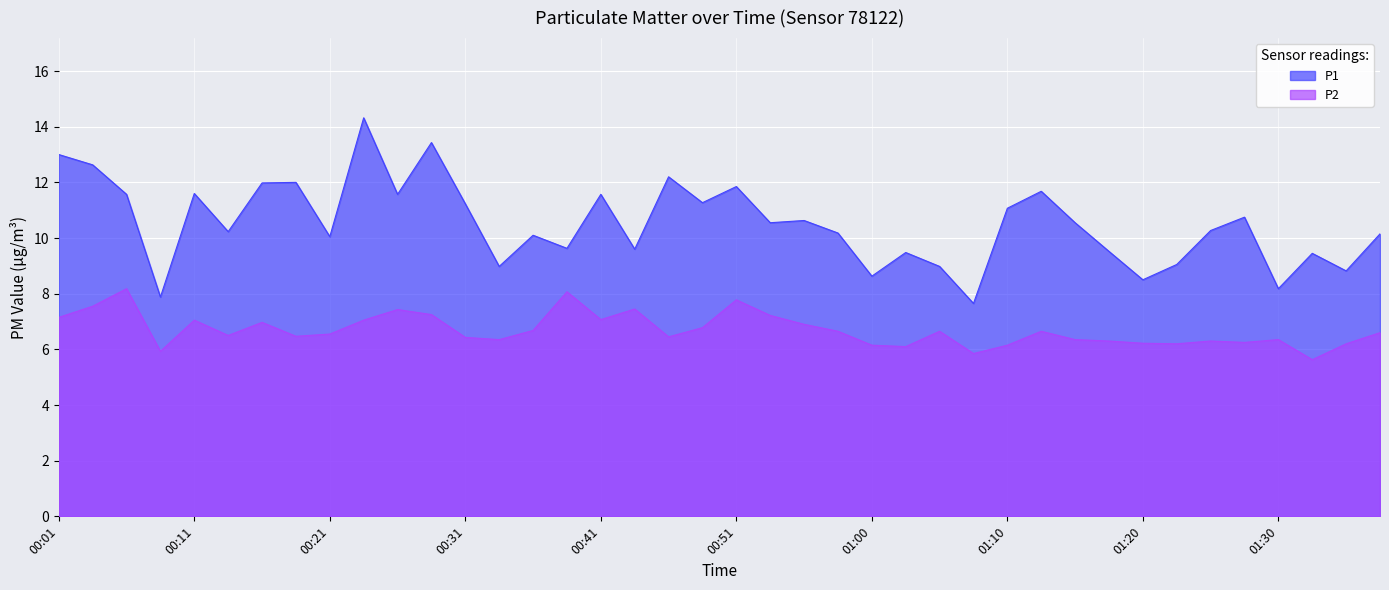

True or false: P1 and P2 cross at least once.

False